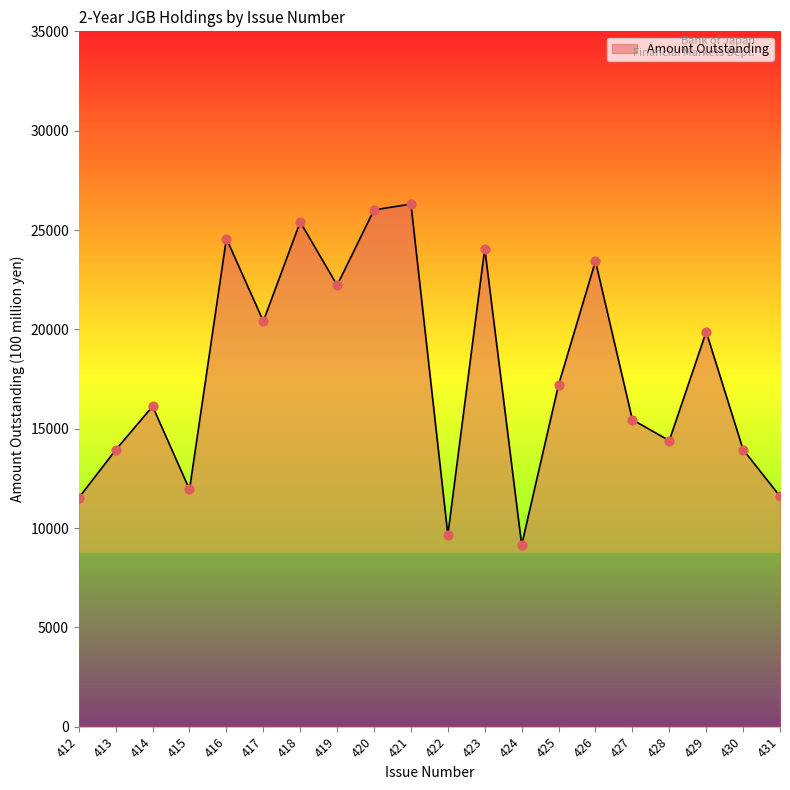

What is the ratio of the value at 421 to the value at 413?

1.9